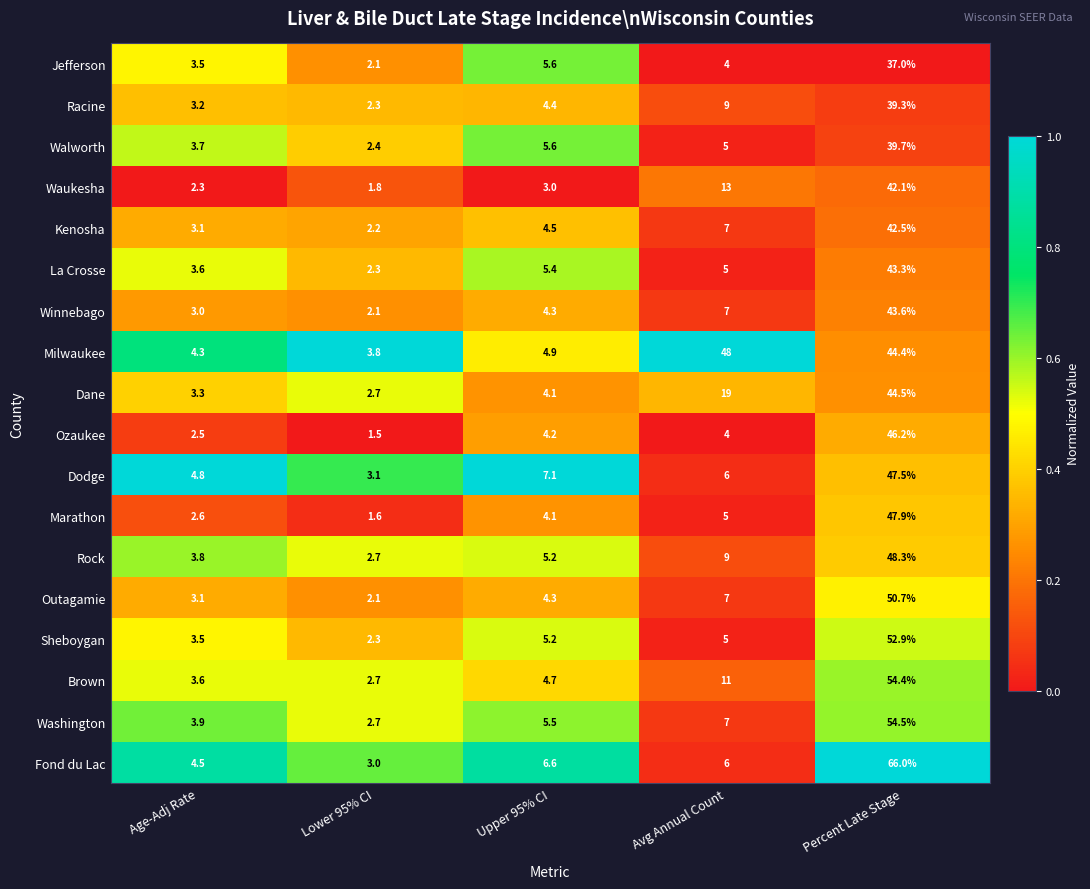

Where is Winnebago nearest to the value 22?

Avg Annual Count